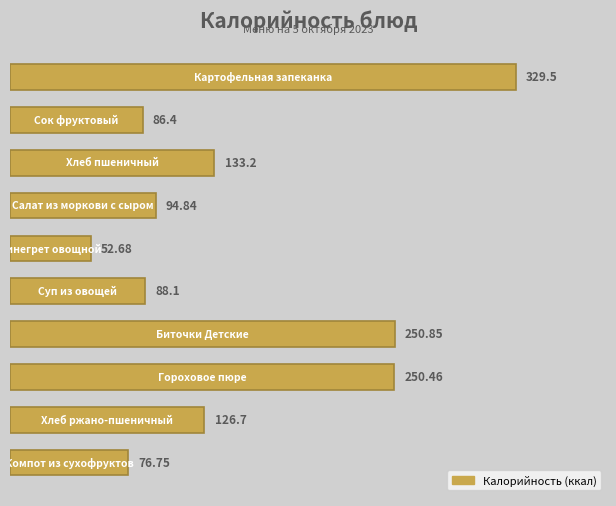

What is the sum of all values?

1489.5